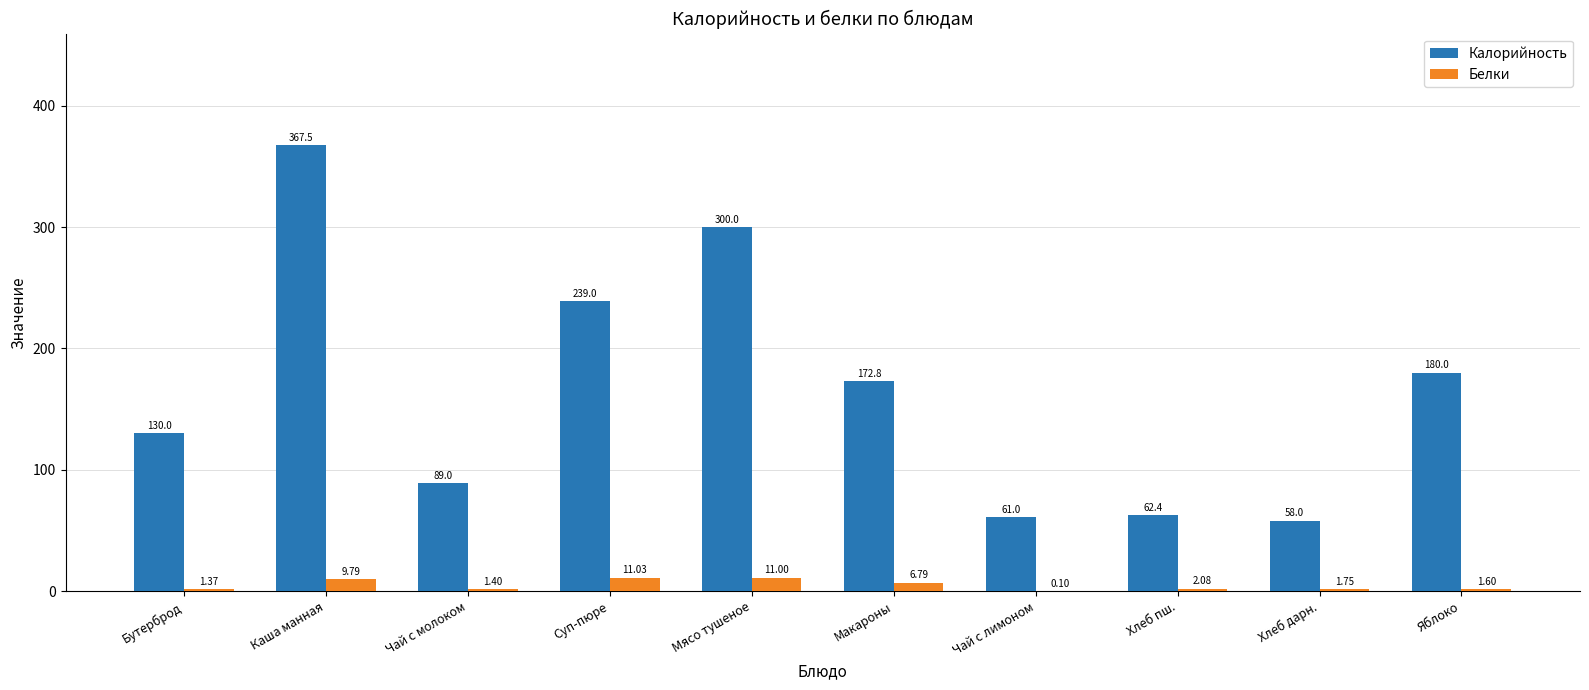

What is the sum of the Калорийность values at Суп-пюре and Хлеб пш.?

301.4